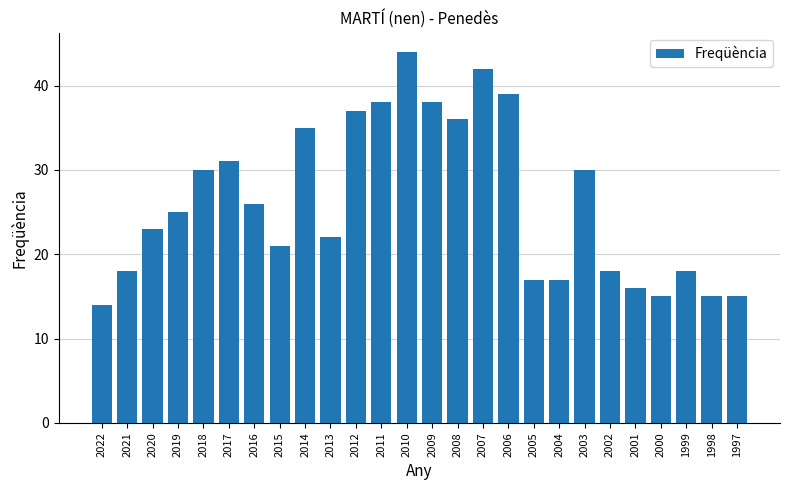

What is the ratio of the value at 1998 to the value at 2007?

0.4